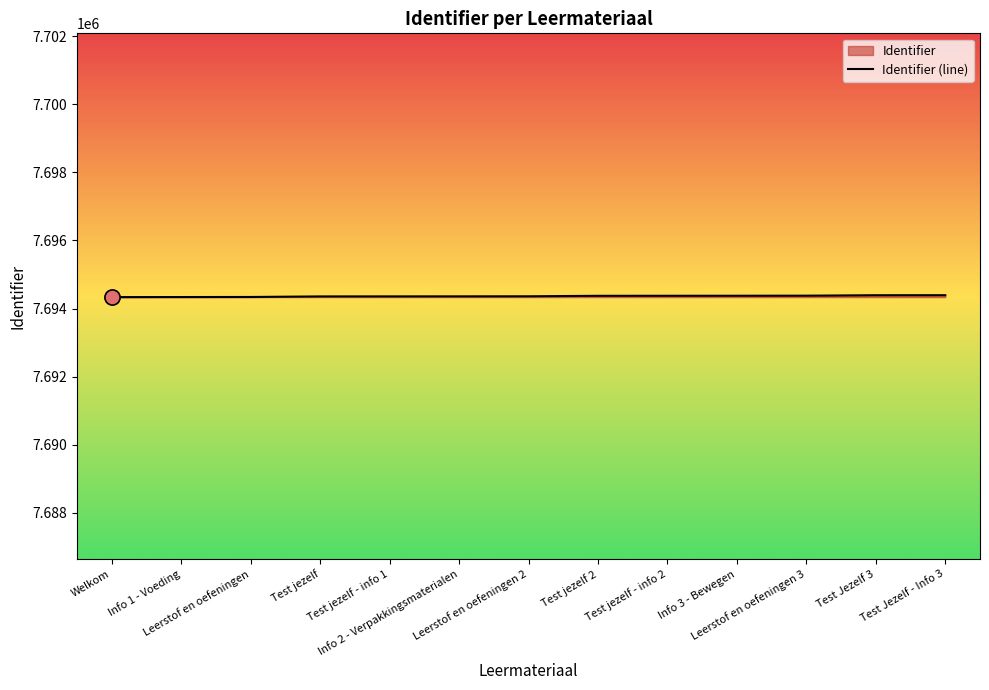

What is the ratio of the value at Leerstof en oefeningen to the value at Test jezelf?

1.0